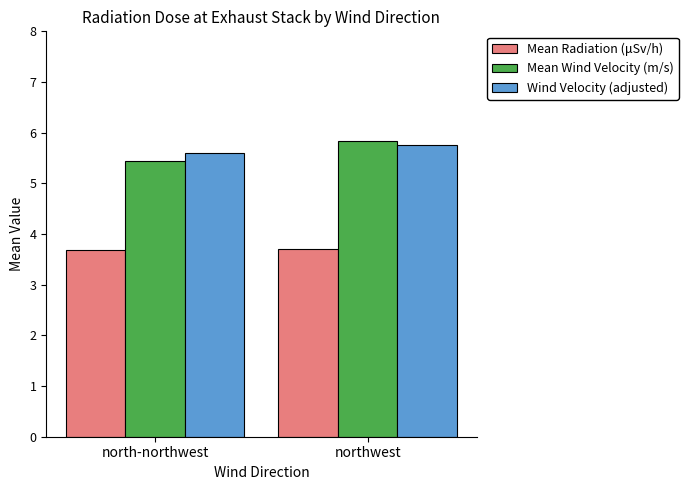

What is the average value of the Mean Radiation (μSv/h) series?

3.7